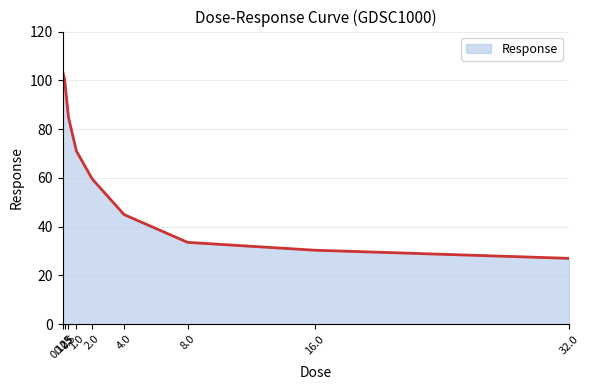

The value at 8.0 is 23.3. True or false?

False